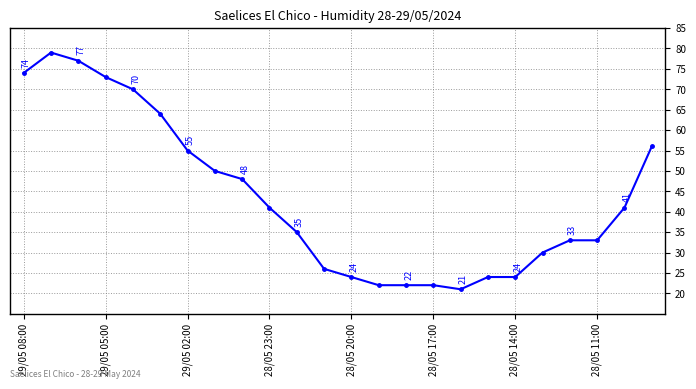

What is the minimum value shown in the chart?

21